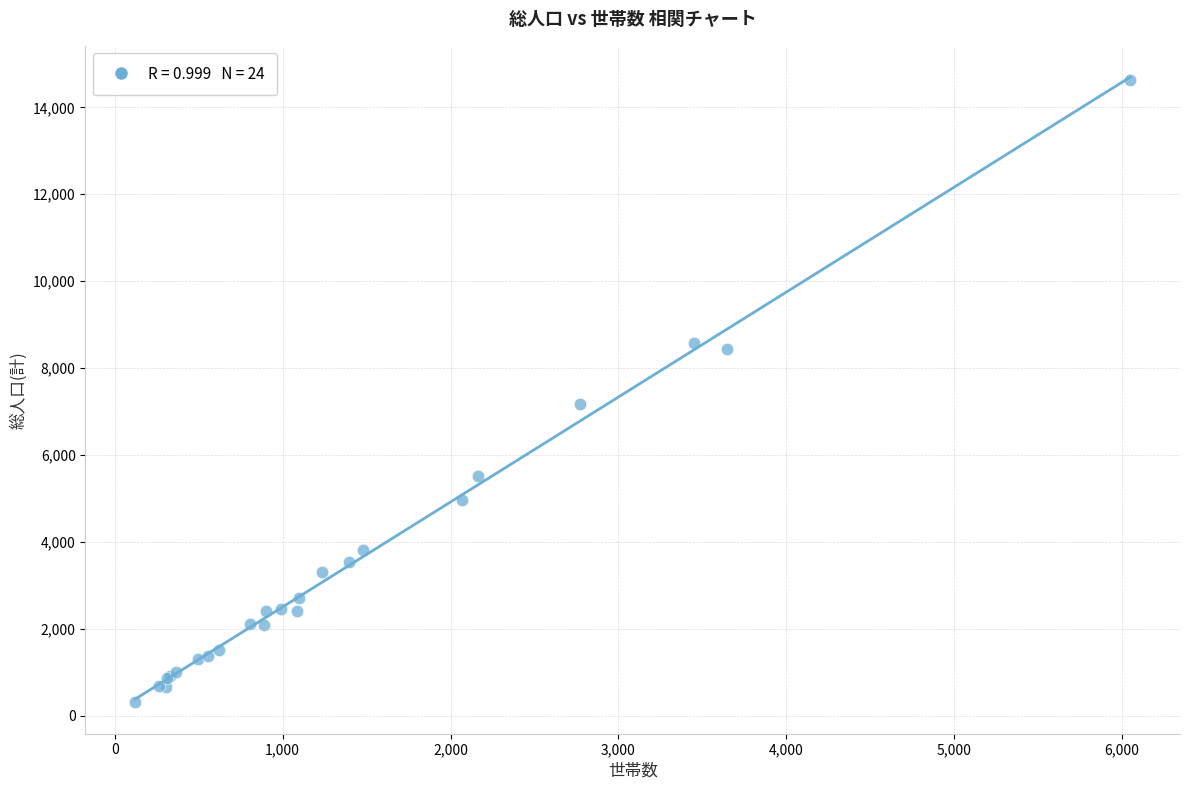

What Y value in the scatter plot is closest to 7470?

7172